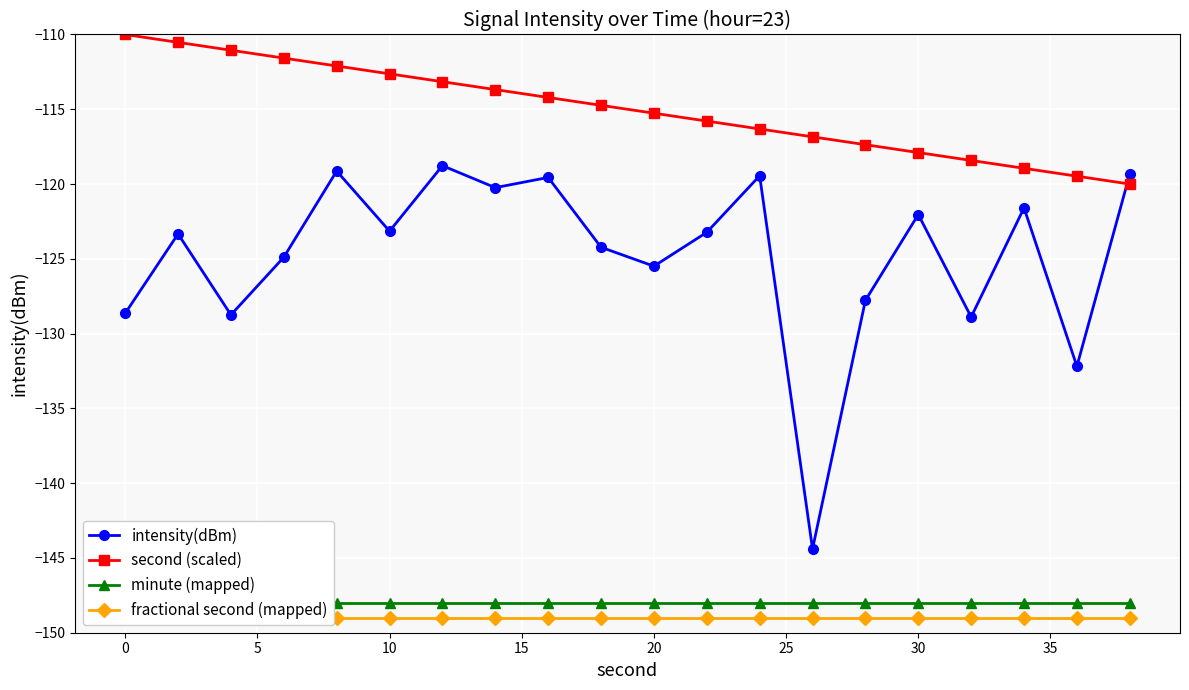

At how many categories does at least one series exceed -119?

18